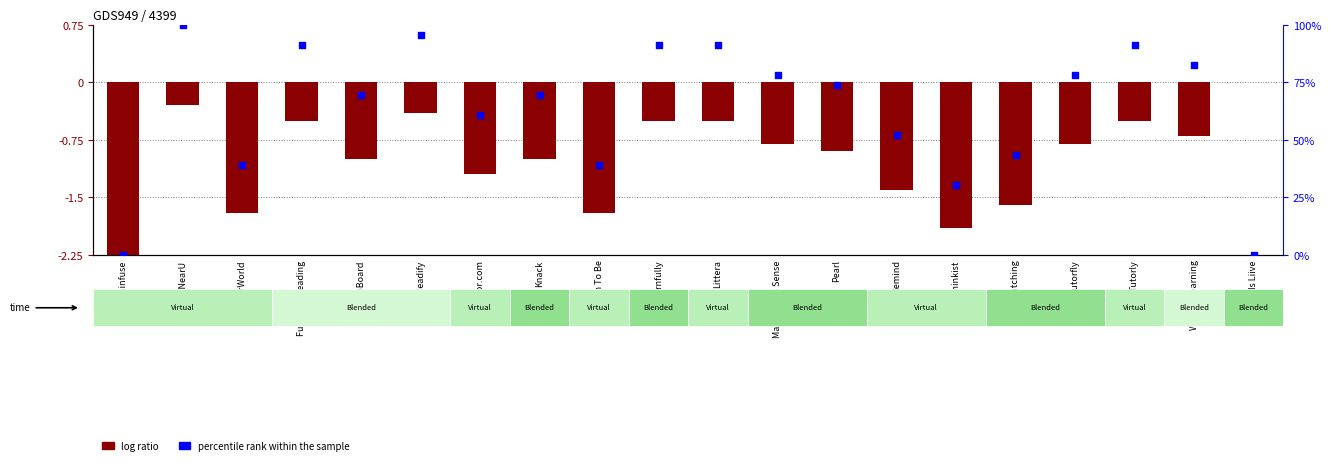

At which category is the sum across all series the highest?

EngiNearU